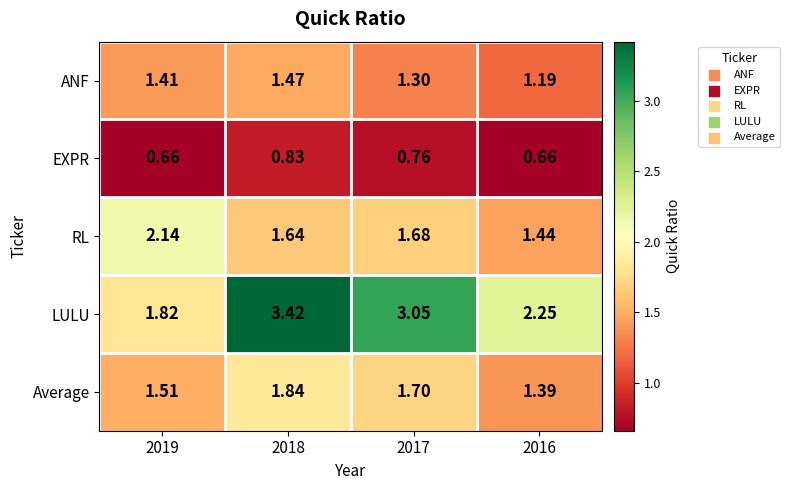

Which series changed the most between 2019 and 2016?

RL